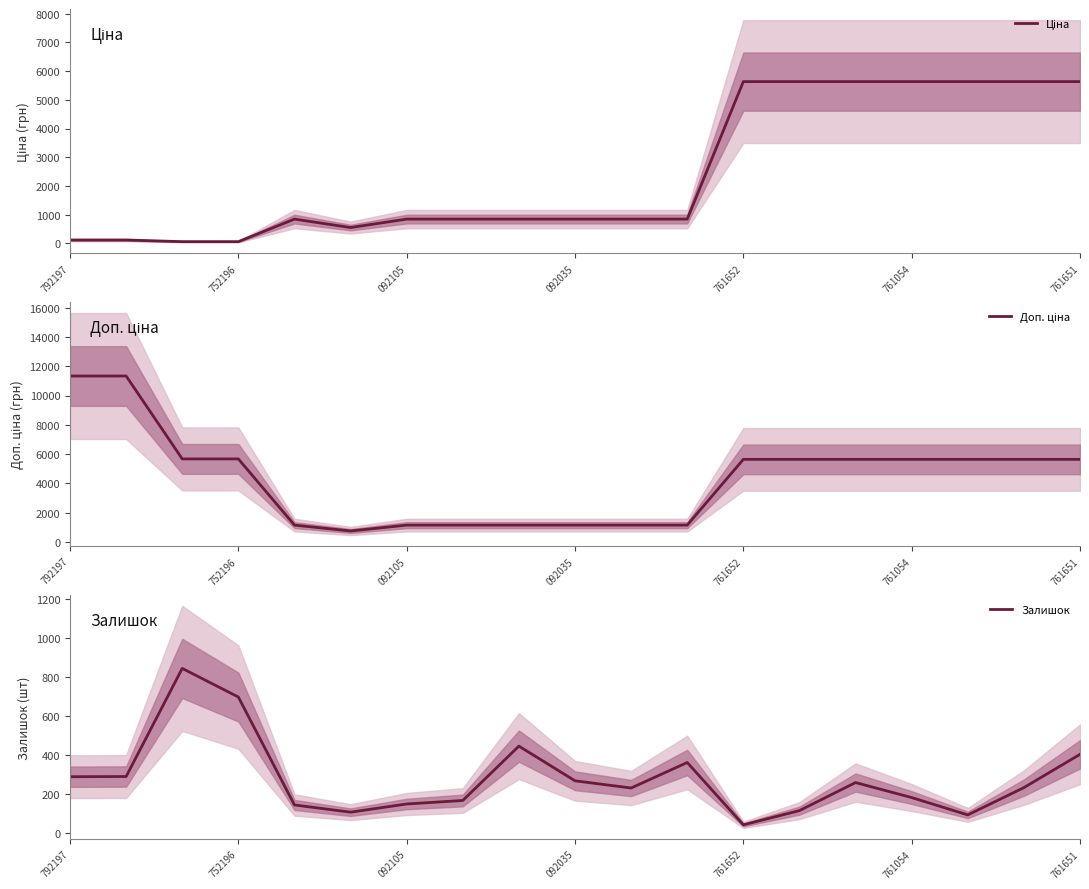

The Залишок series shows 311 at 761054. True or false?

False